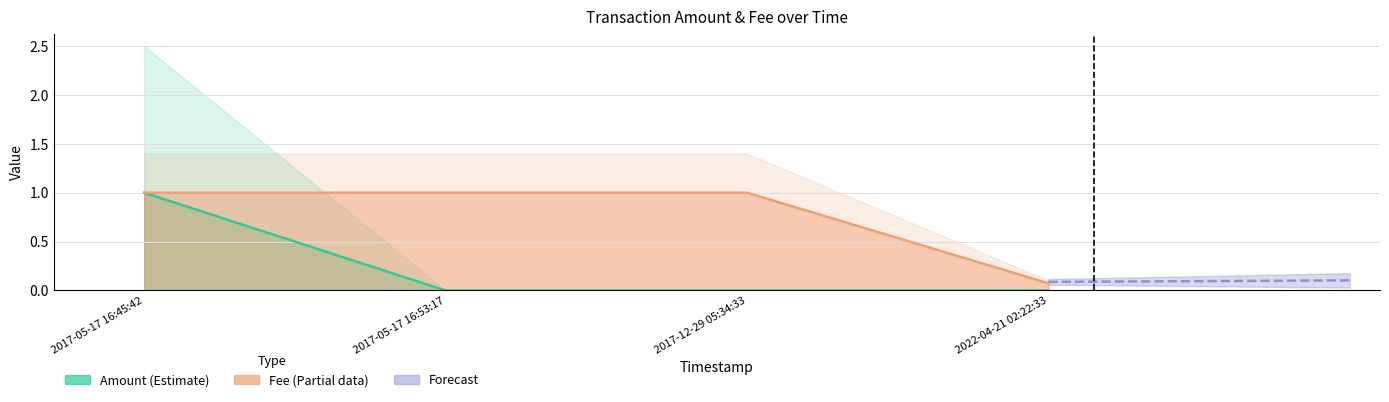

What is the highest value of the Fee series?

1.0